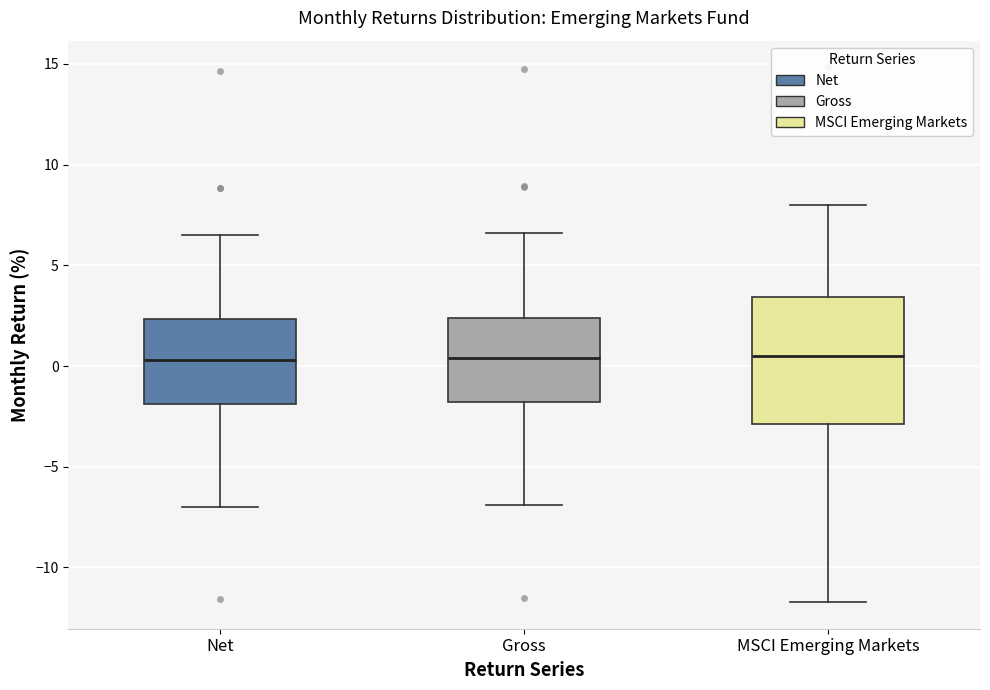

Reading left to right, read every box against the y-axis: the position of its median line, the range the box covers, and the ends of its whiskers. The values are not printed on the chart, so give them approximately, as read against the axis.

Net: median 0.5, box -2.0 to 2.5, whiskers -7.0 to 6.5
Gross: median 0.5, box -2.0 to 2.5, whiskers -7.0 to 6.5
MSCI Emerging Markets: median 0.5, box -3.0 to 3.5, whiskers -11.5 to 8.0